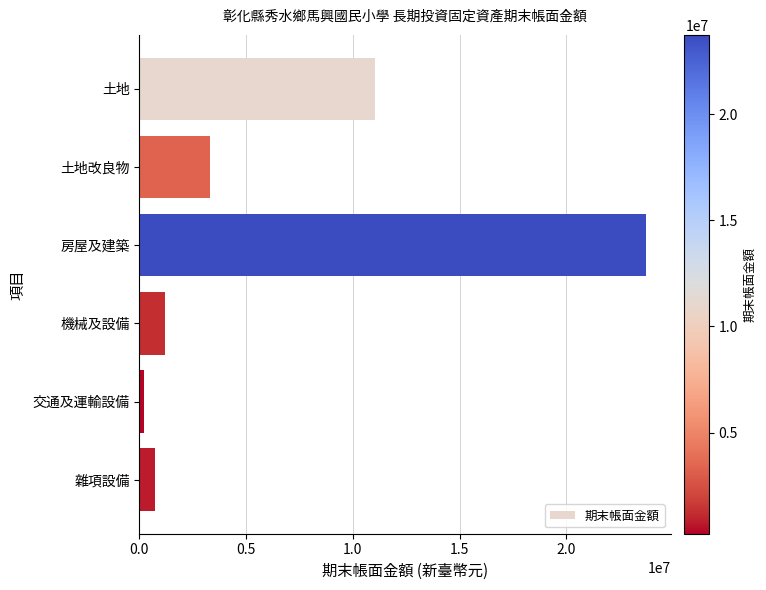

Reading bottom to top, transcribe all the data shown in this chart.

雜項設備=717458	交通及運輸設備=234199	機械及設備=1189605	房屋及建築=23728847	土地改良物=3302863	土地=11027358